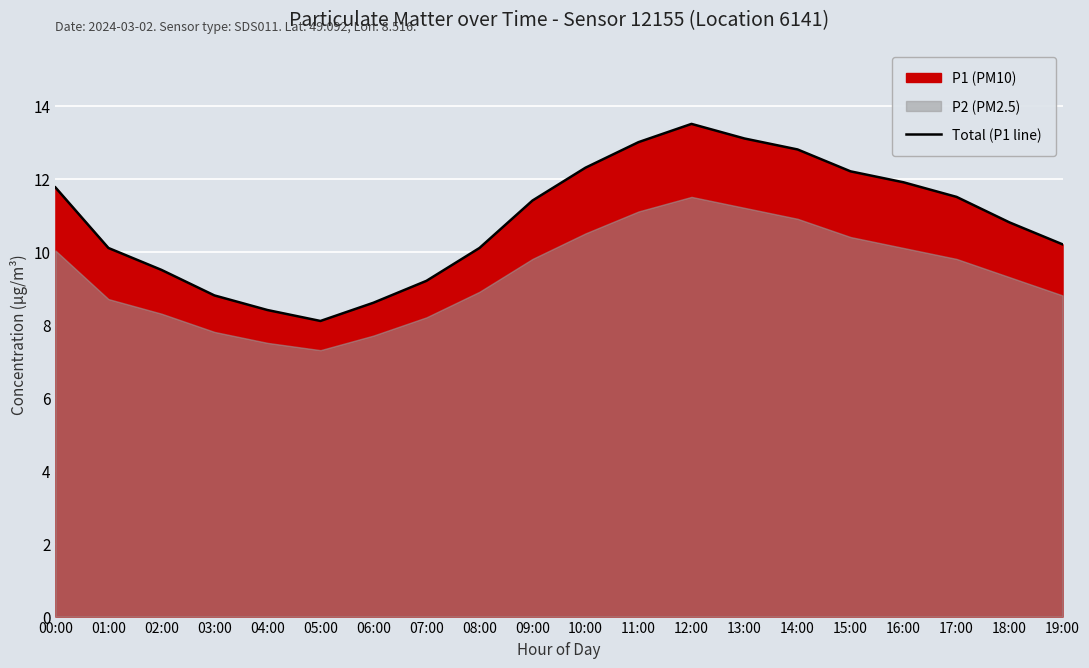

What is the difference between the values at 18:00 and 10:00?

1.5